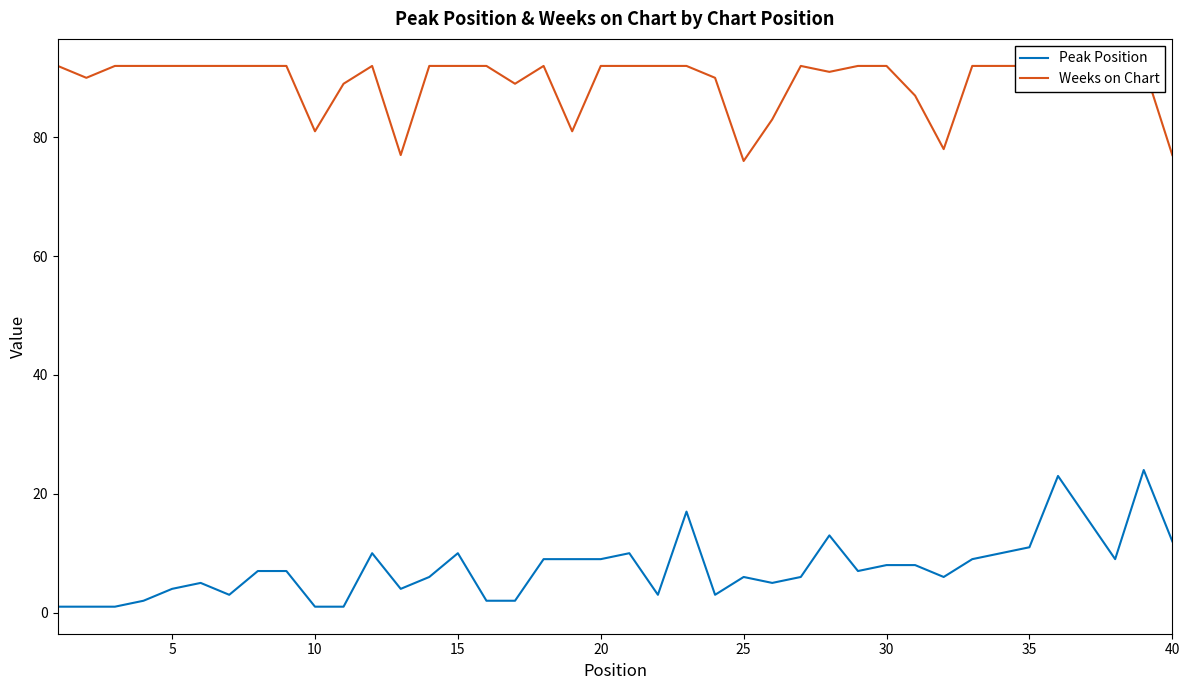

What is the highest value of the Peak Position series?

24